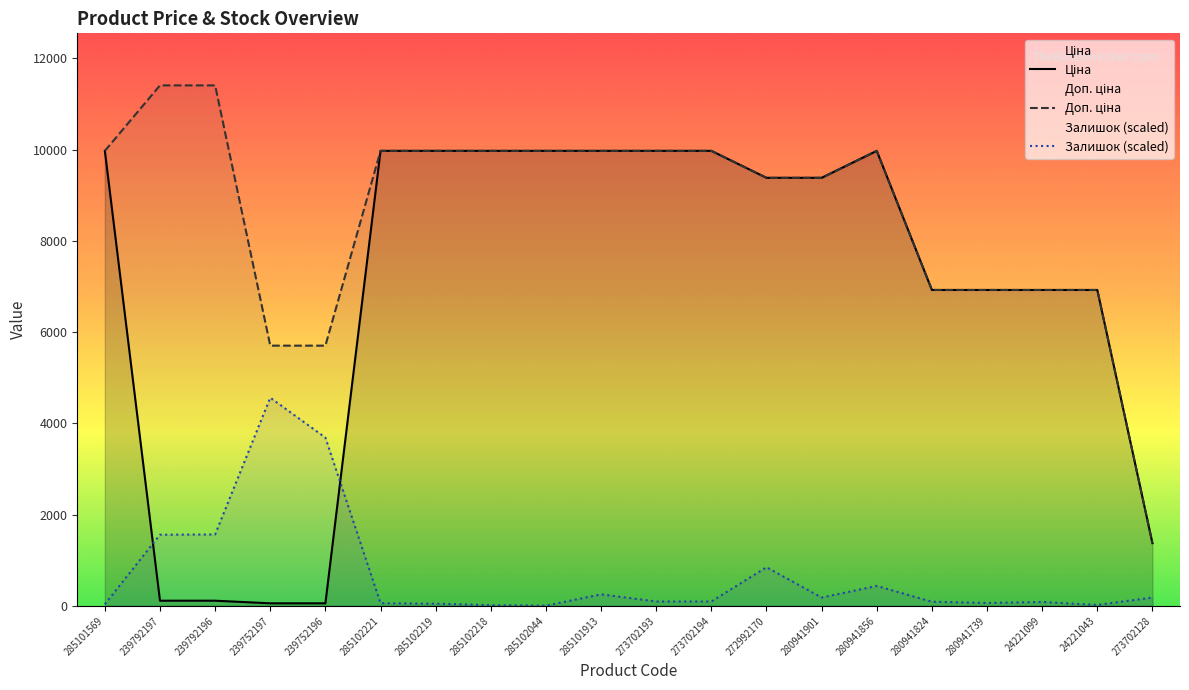

How many distinct data groups are displayed?

3